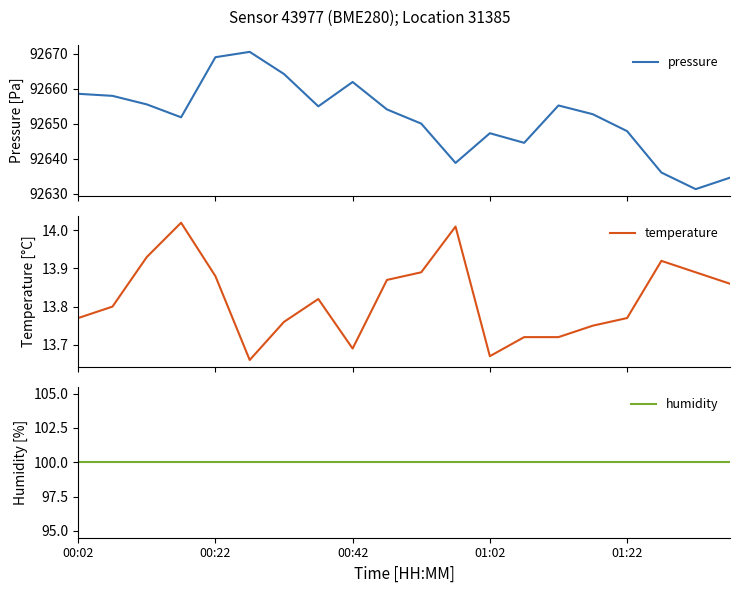

At 17, list the series in order from largest to smallest.

pressure, humidity, temperature